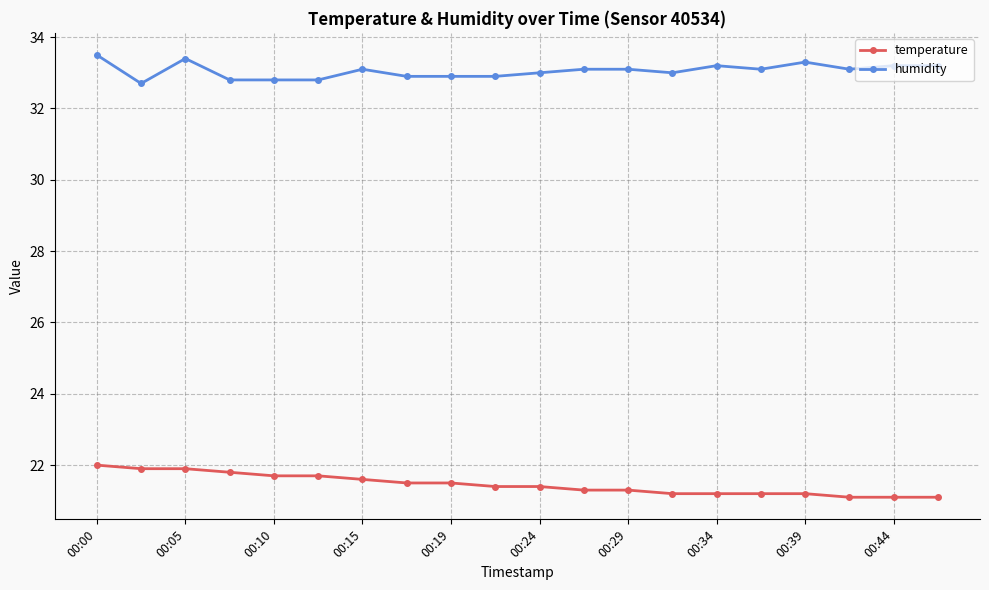

What is the lowest value of the temperature series?

21.1